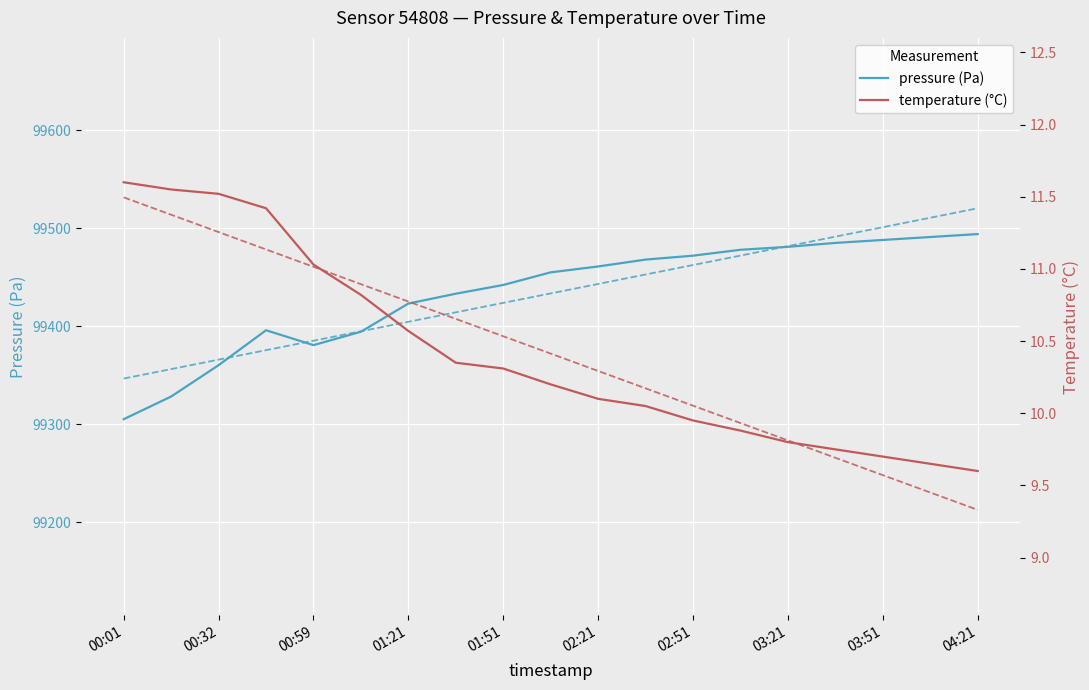

At which category does the chart reach its peak across all series?

04:21